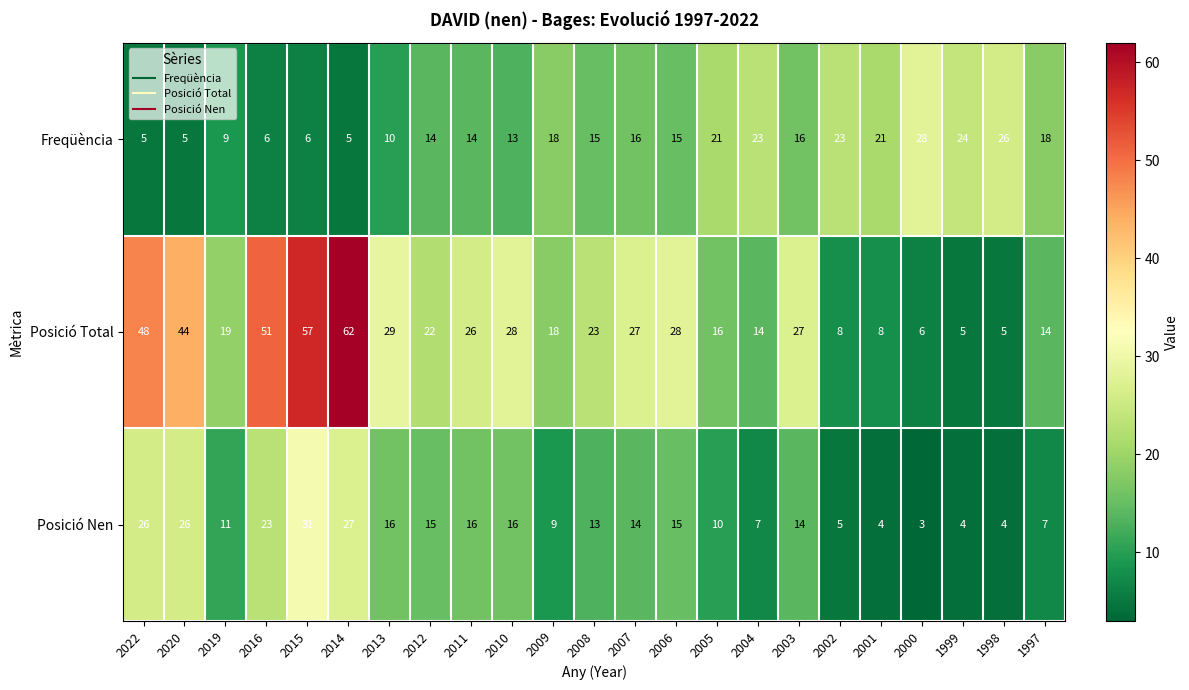

List the series in order of their peak value, lowest first.

Freqüència, Posició Nen, Posició Total